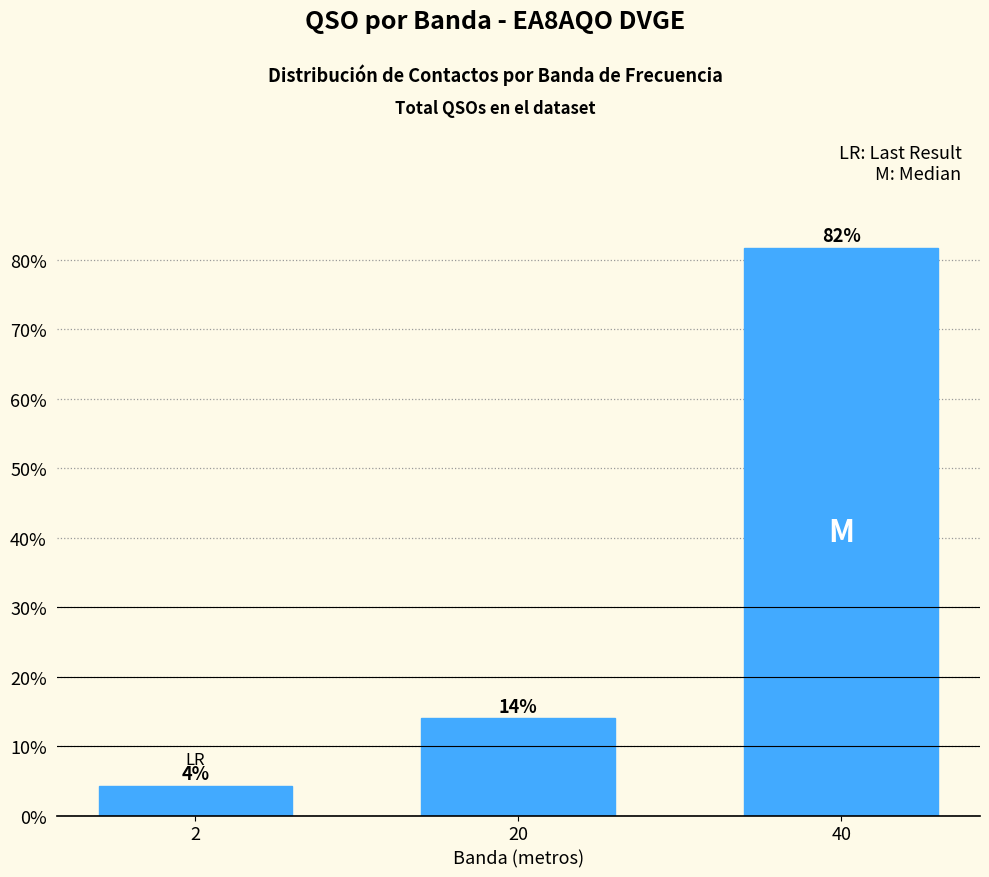

List the labels in order of value, smallest first.

2, 20, 40